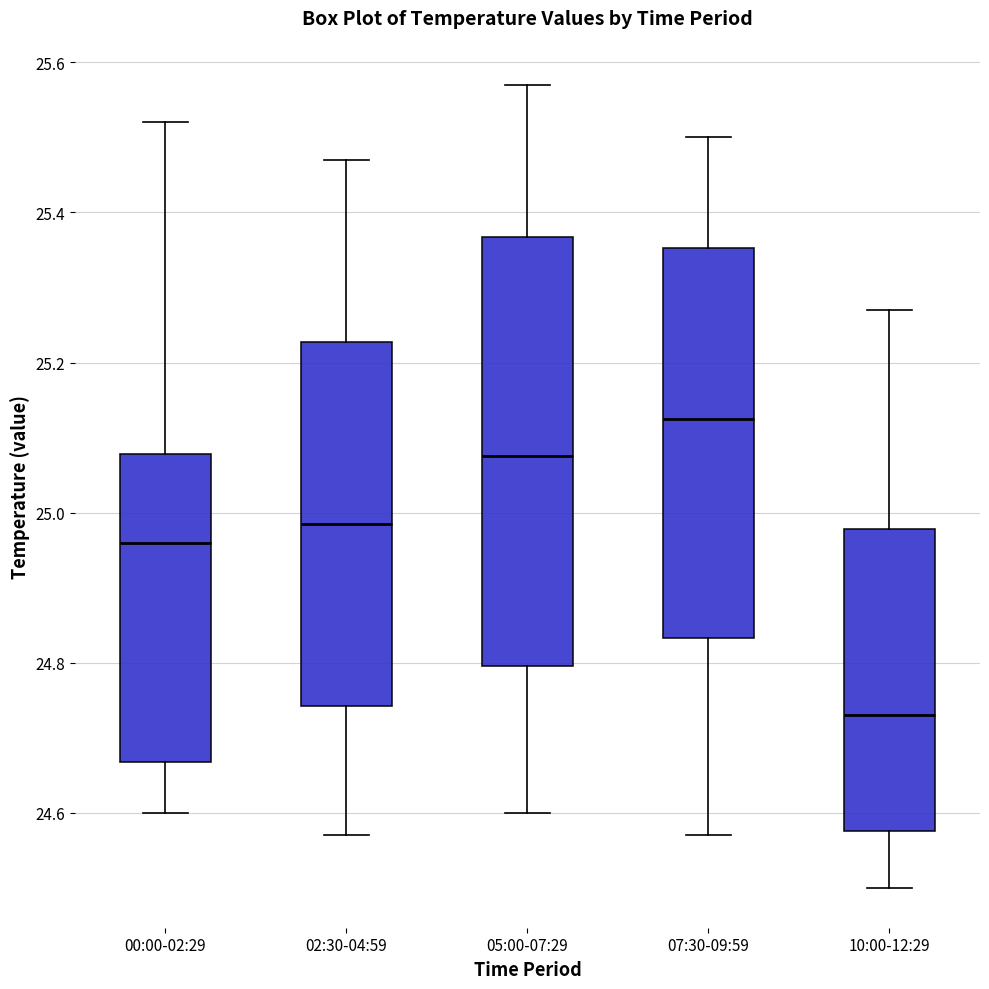

Which box is the tallest, from its lower edge to its upper edge?

05:00-07:29